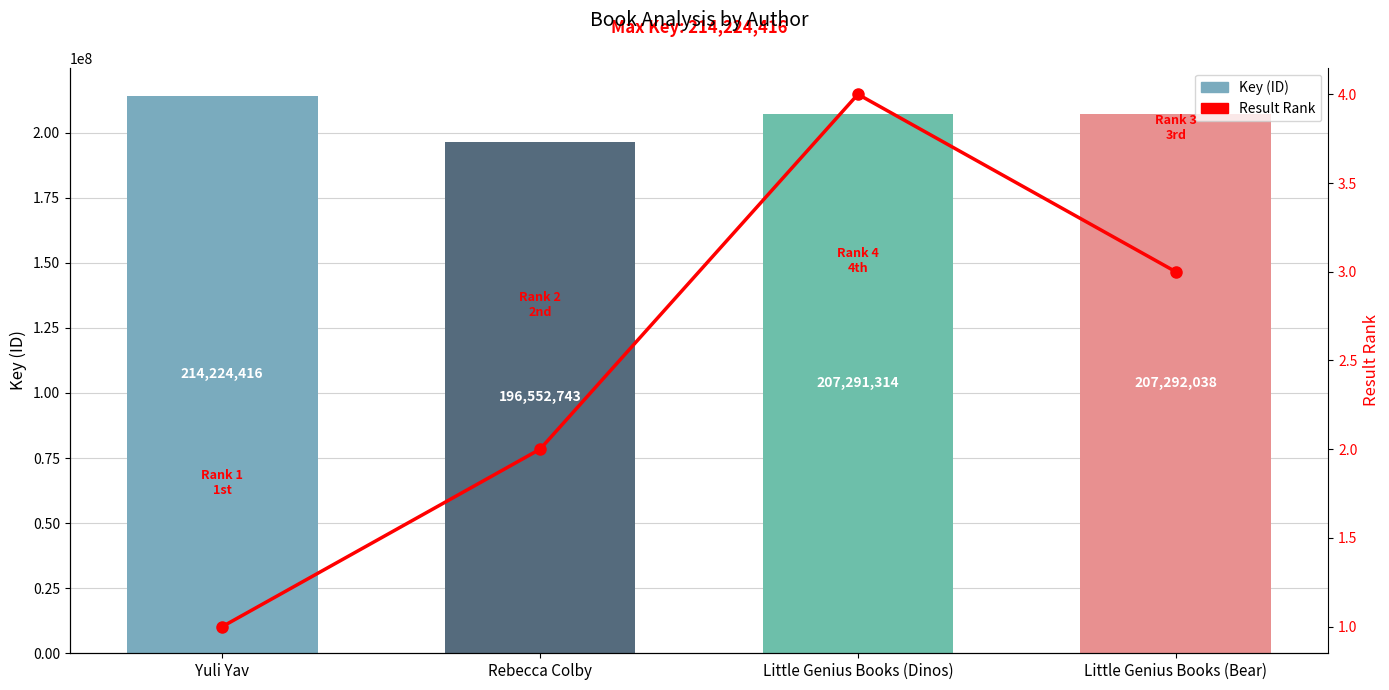

What is the label of the 3rd bar from the left?

Little Genius Books (Dinos)